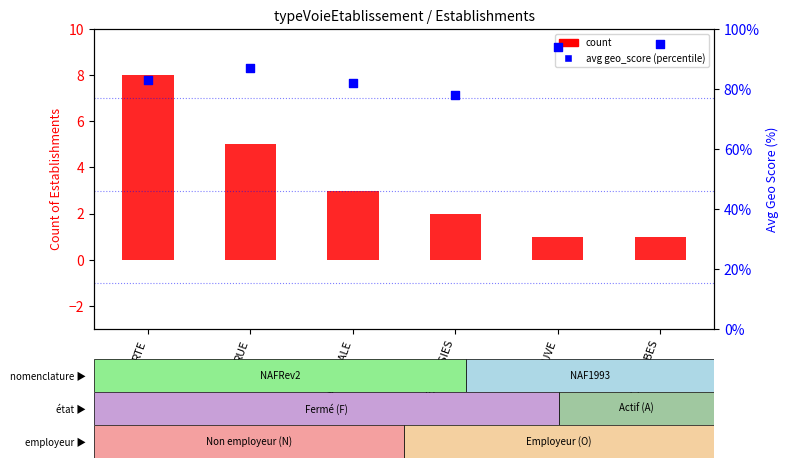

Which series has the largest Y range (max minus min)?

avg geo_score (percentile)